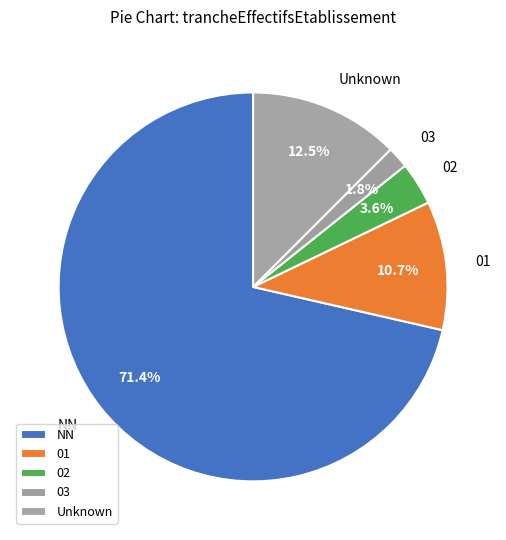

What is the smallest slice in the pie chart?

03